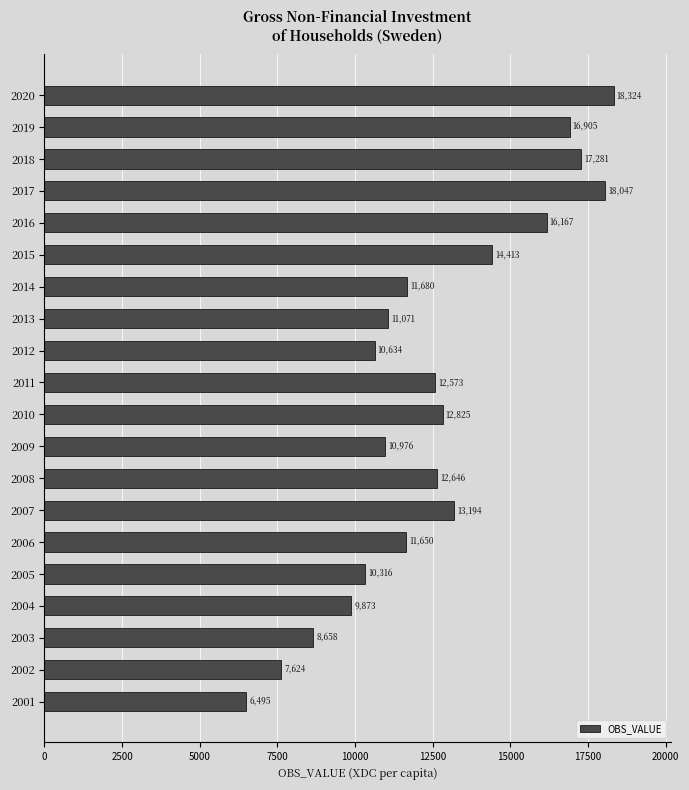

What is the minimum value shown in the chart?

6494.8